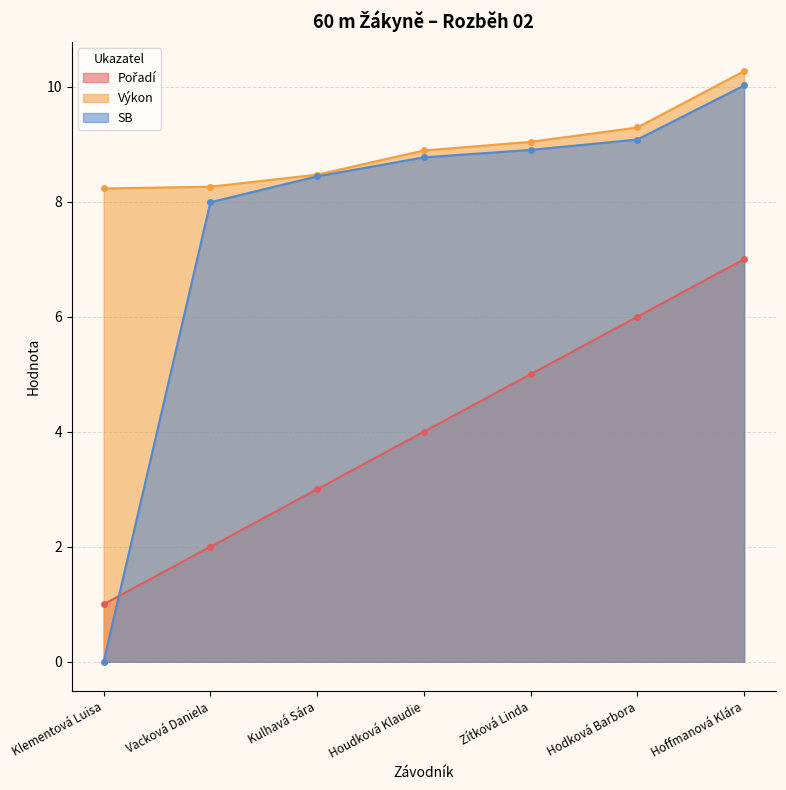

True or false: Pořadí has a value of 7.0 at Hoffmanová Klára.

True